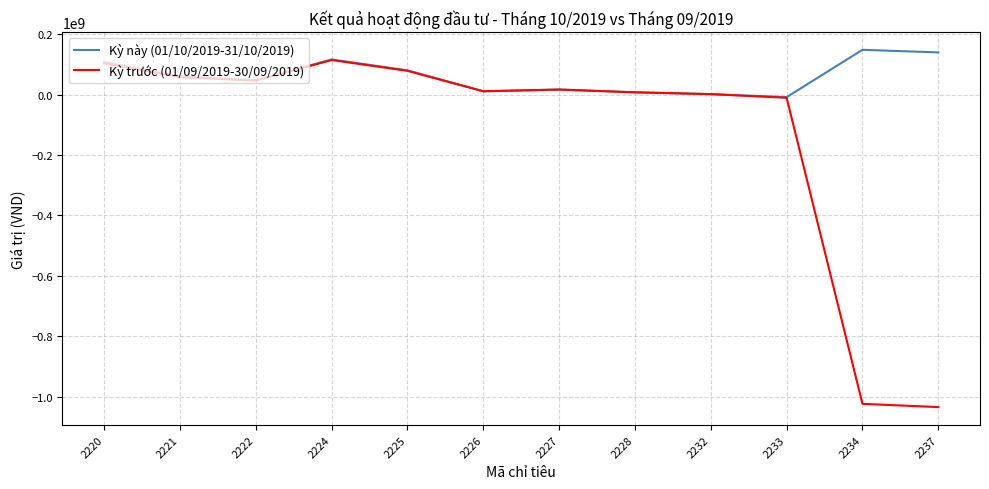

The Kỳ trước (01/09/2019-30/09/2019) series shows 46041313 at 2222. True or false?

True